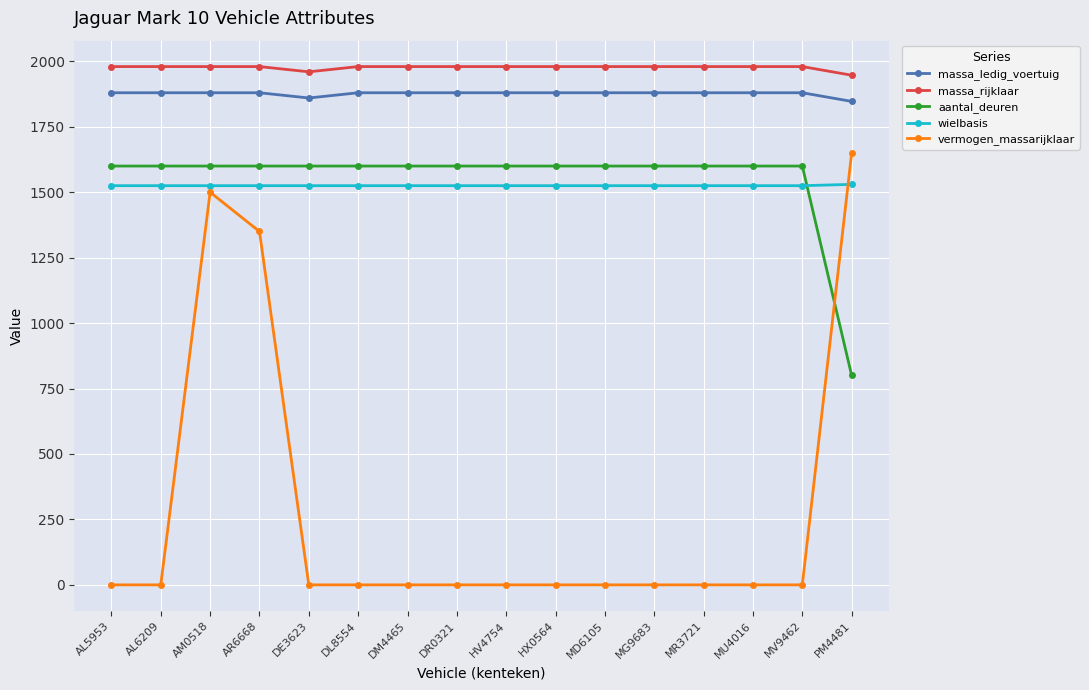

True or false: massa_ledig_voertuig has a value of 1880 at AM0518.

True